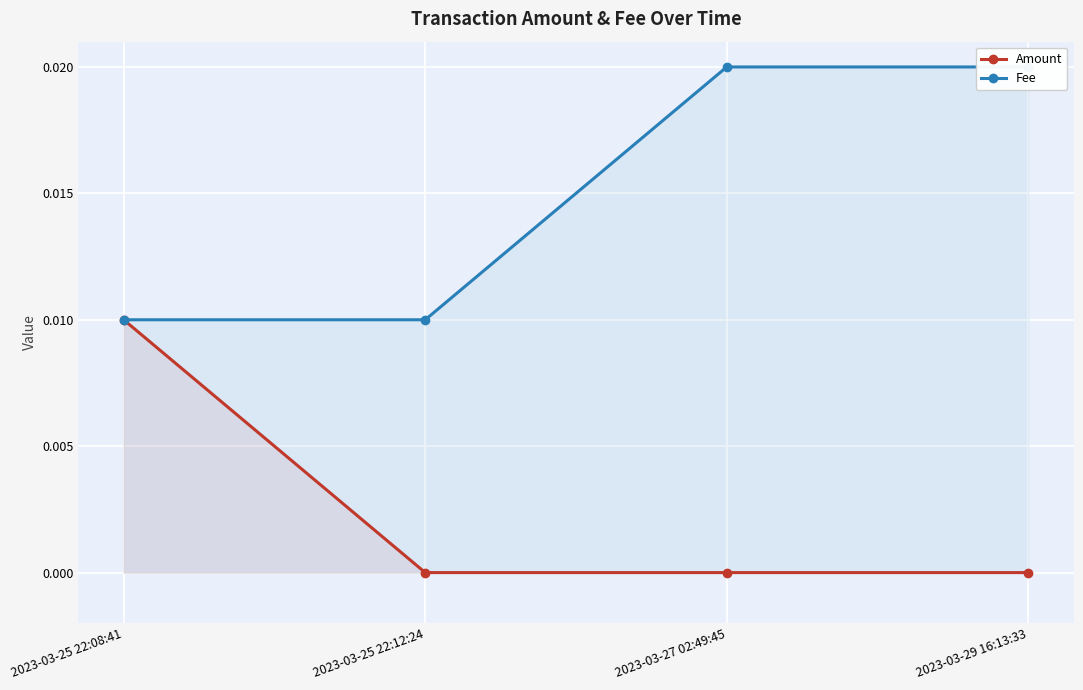

Which series has the largest range (max minus min)?

Amount